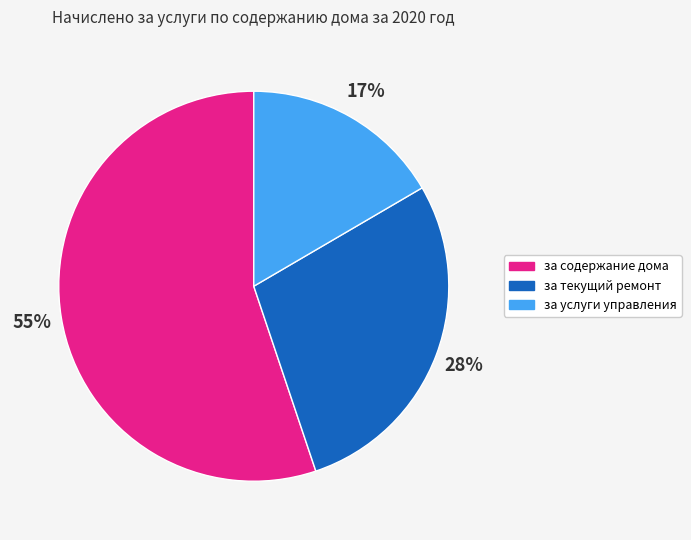

Is the sum of за услуги управления and за содержание дома greater than half?

Yes